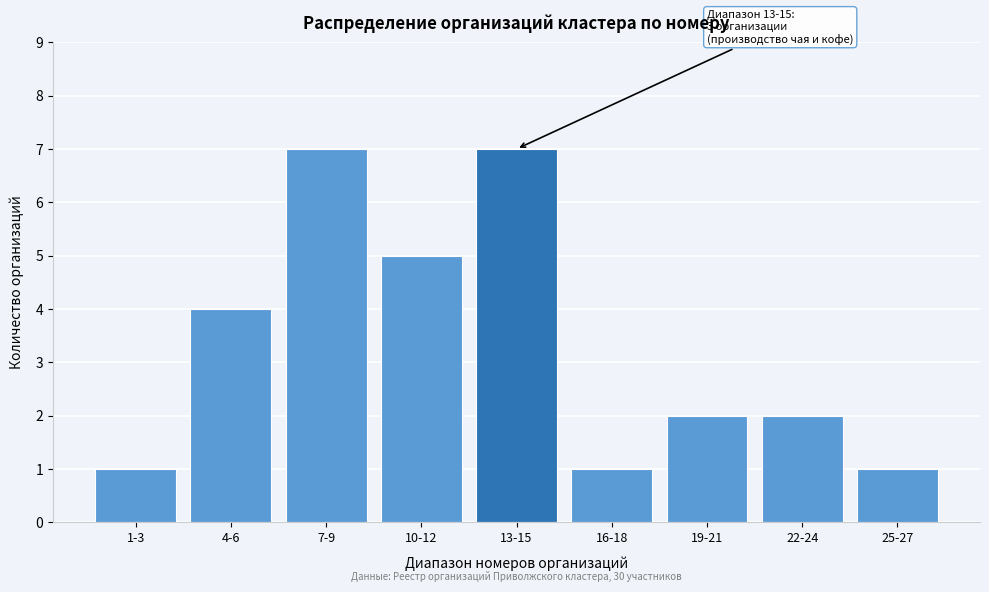

Reading left to right, what are all the values shown in this chart?

1-3=1	4-6=4	7-9=7	10-12=5	13-15=7	16-18=1	19-21=2	22-24=2	25-27=1